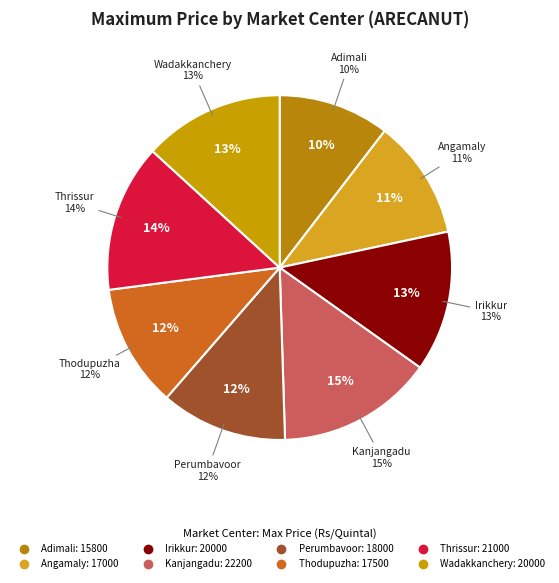

Rank the categories by value from highest to lowest.

Kanjangadu, Thrissur, Irikkur, Wadakkanchery, Perumbavoor, Thodupuzha, Angamaly, Adimali